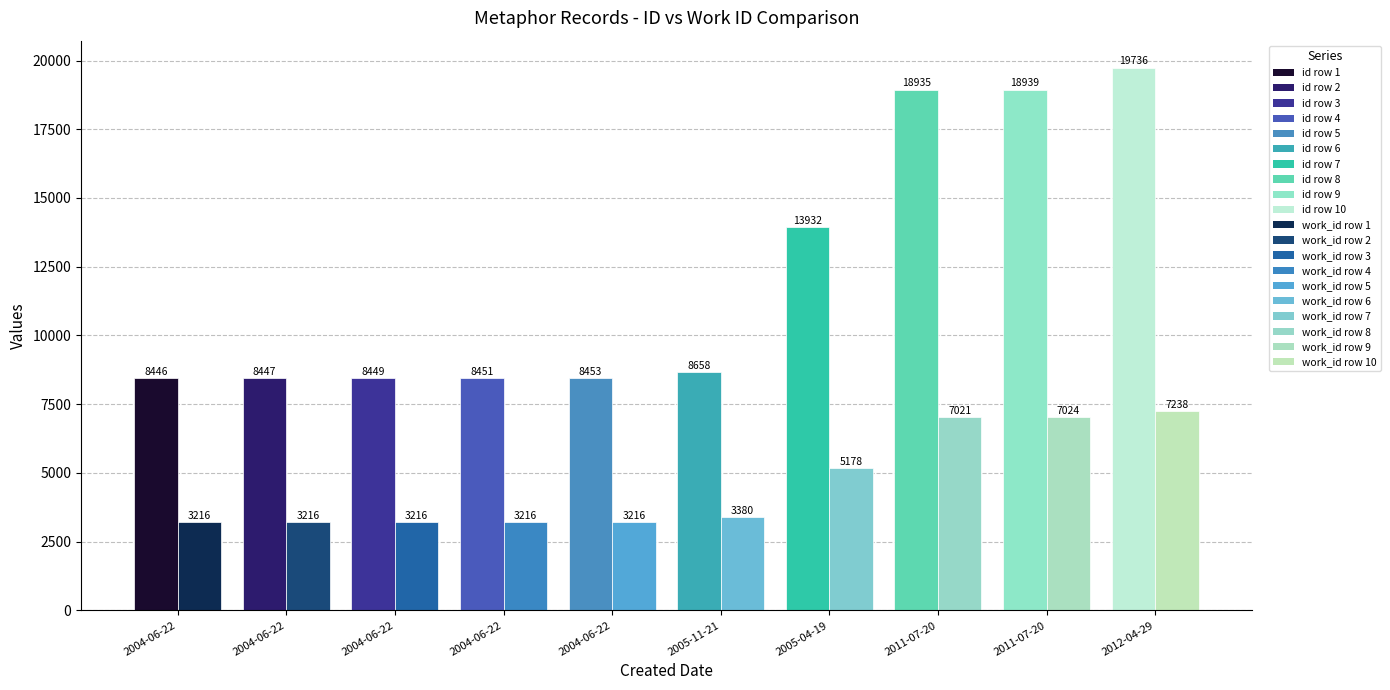

List the labels in order of id value, largest first.

2012-04-29, 2011-07-20, 2011-07-20, 2005-04-19, 2005-11-21, 2004-06-22, 2004-06-22, 2004-06-22, 2004-06-22, 2004-06-22